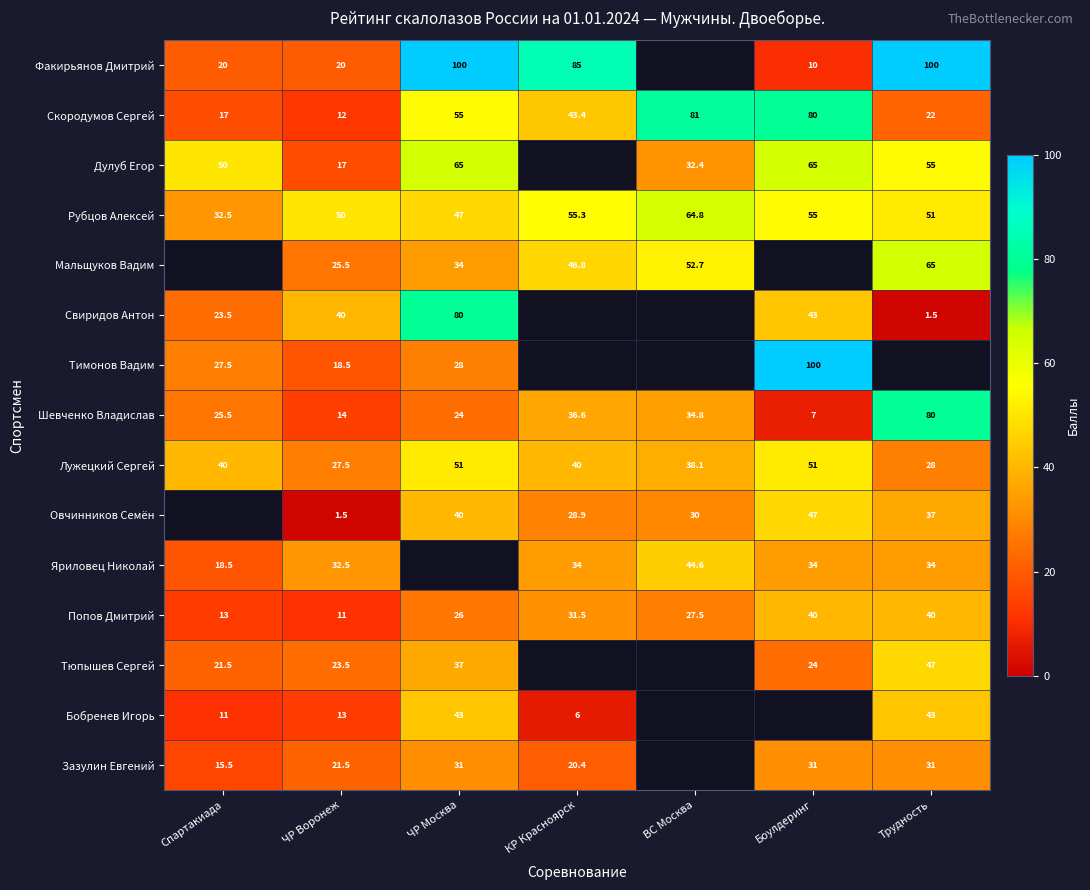

What is the sum of the Дулуб Егор values at Боулдеринг and ВС Москва?

97.4